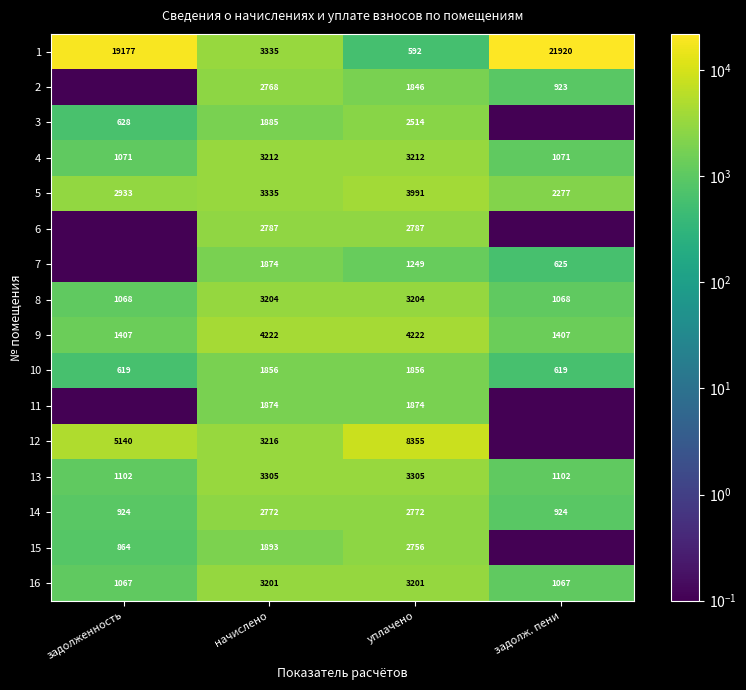

True or false: 15 has a value of 3037.6 at начислено.

False